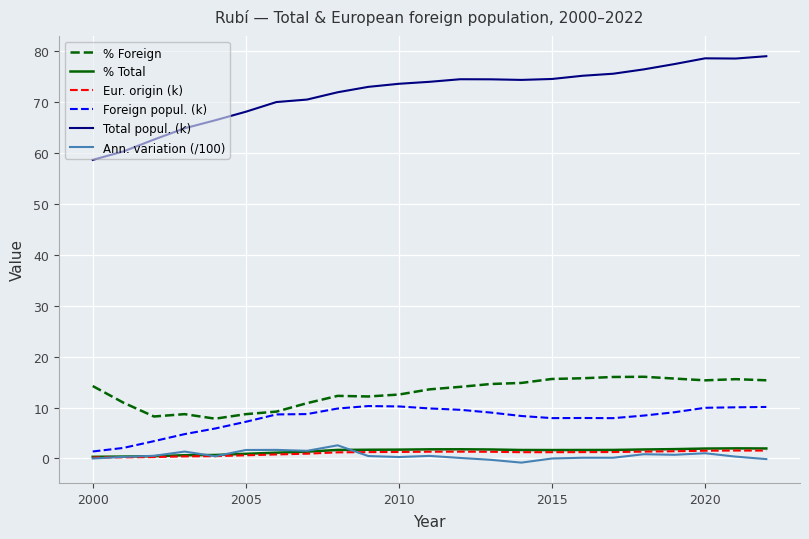

True or false: Ann. variation (/100) and Eur. origin (k) intersect in this chart.

True